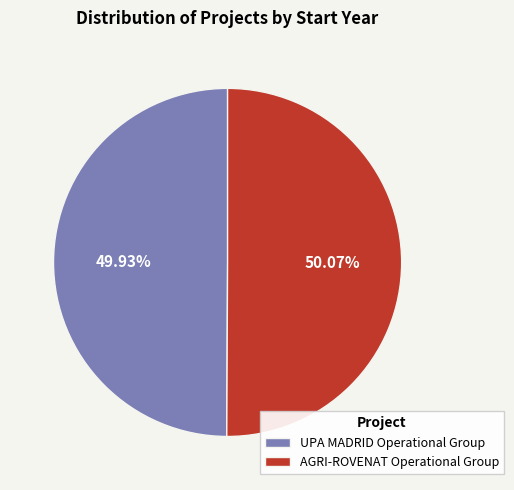

Is there any slice that represents more than half of the pie?

Yes